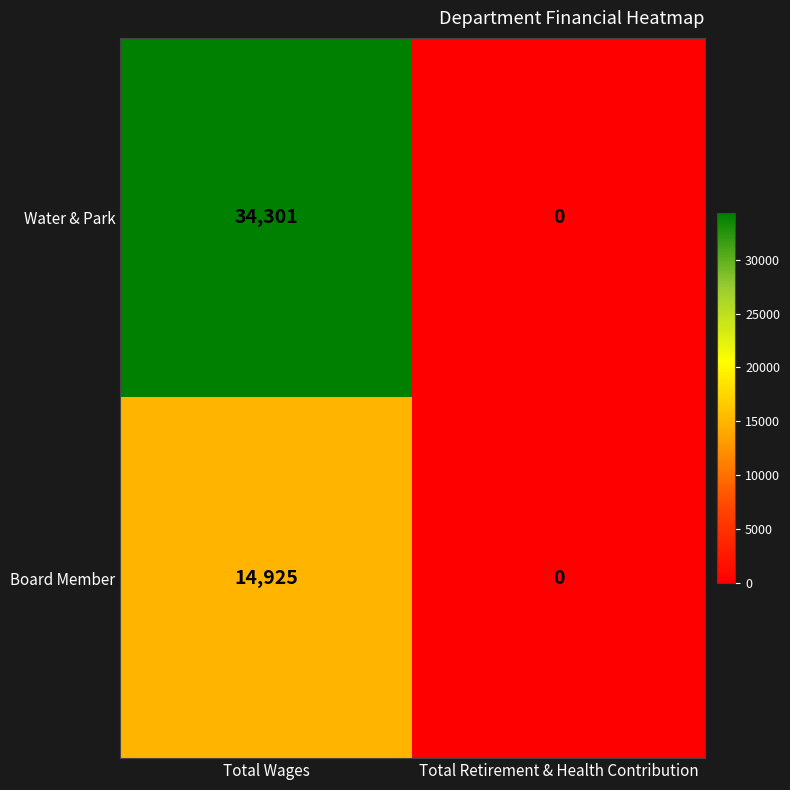

Rank the series at Total Wages from lowest to highest value.

Board Member, Water & Park